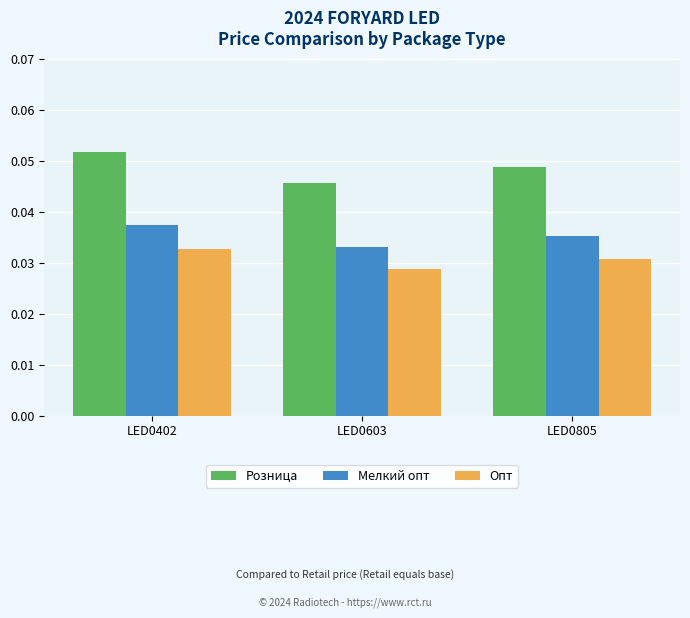

Which series has the largest total across all categories?

Розница